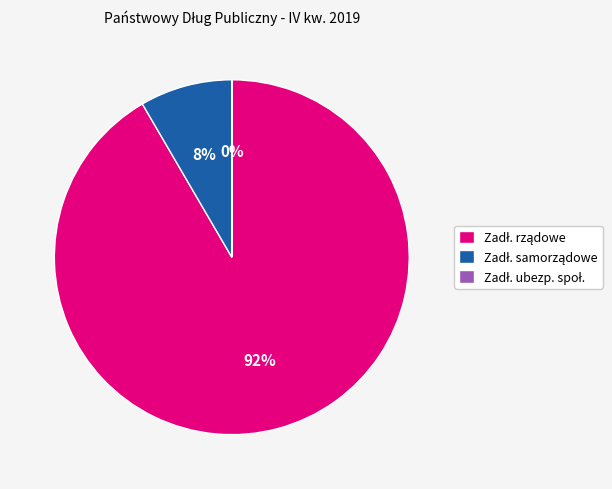

To the nearest percent, what is the average slice percentage?

33%